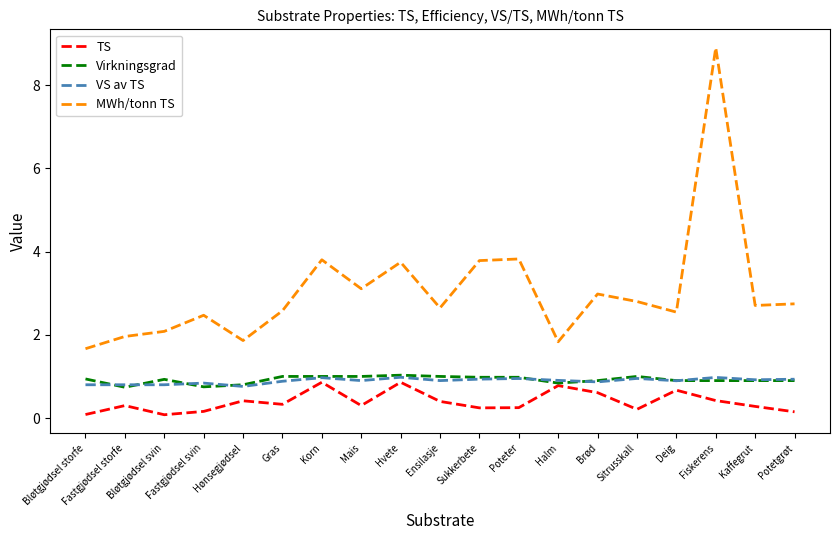

What position from the left is Halm?

13